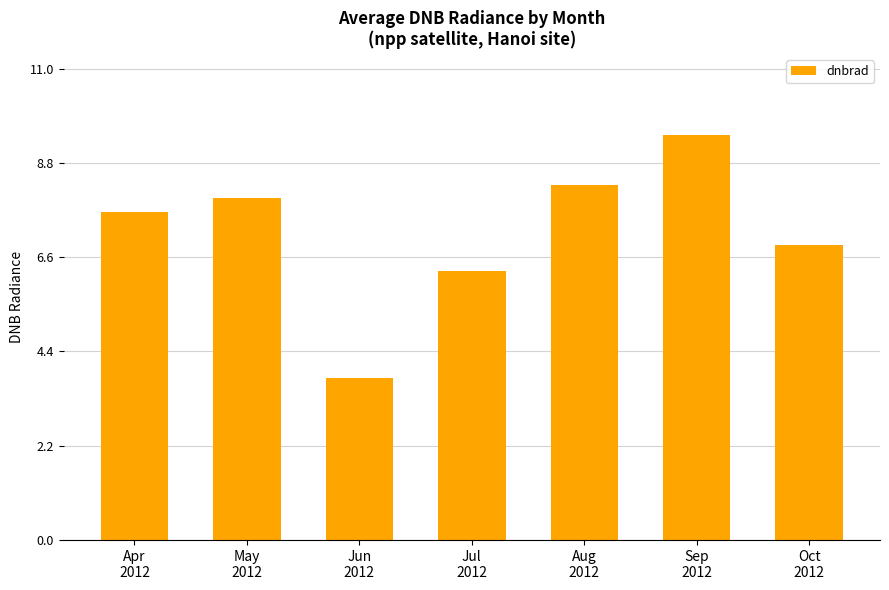

Where does the data first go above 7?

Apr
2012